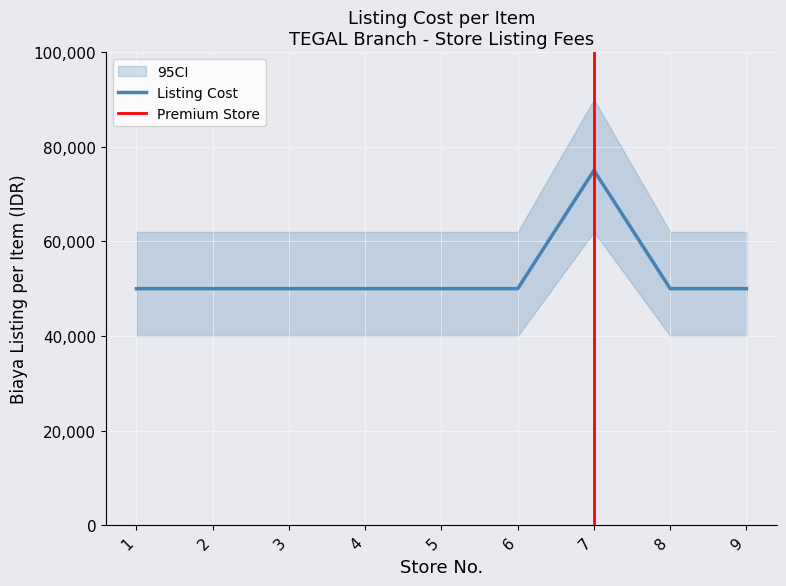

What is the sum of the values at 6 and 8?

100000